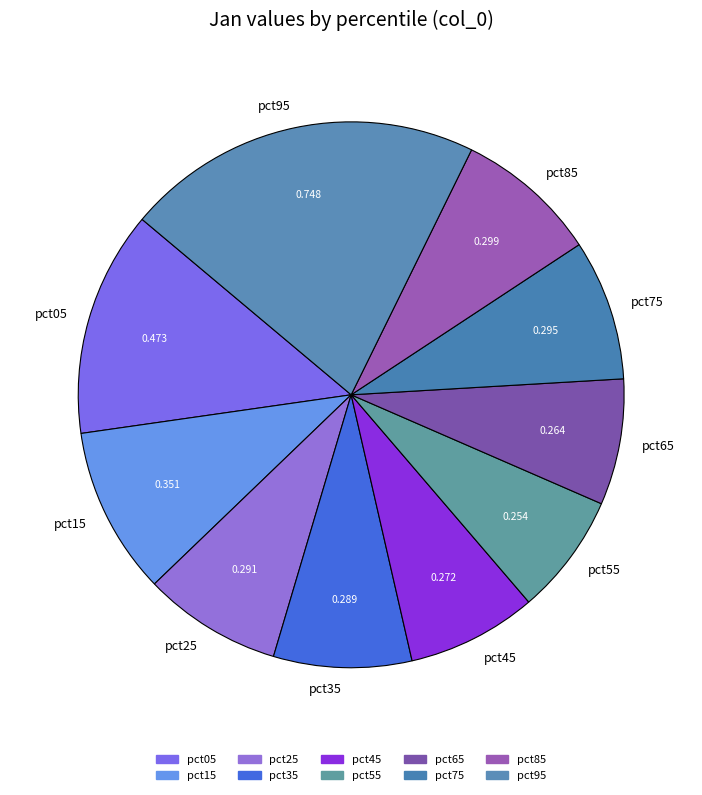

Is the sum of pct95 and pct65 greater than half?

No